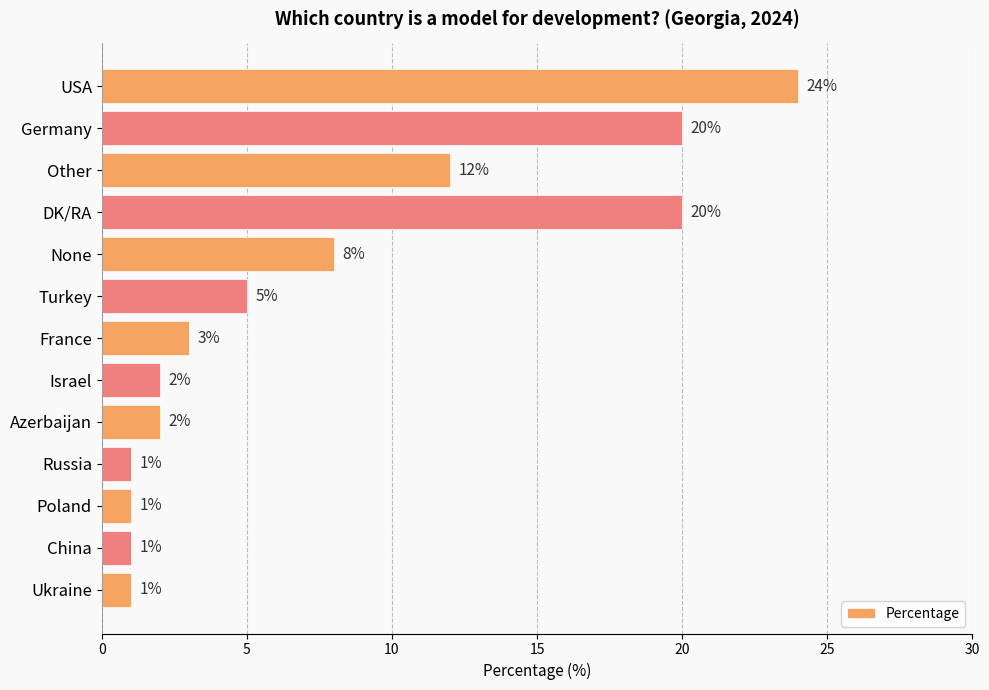

Reading top to bottom, transcribe all the data shown in this chart.

24	20	12	20	8	5	3	2	2	1	1	1	1